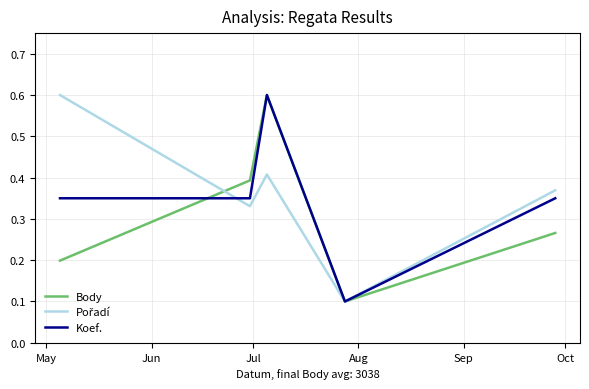

True or false: Body and Koef. intersect in this chart.

True